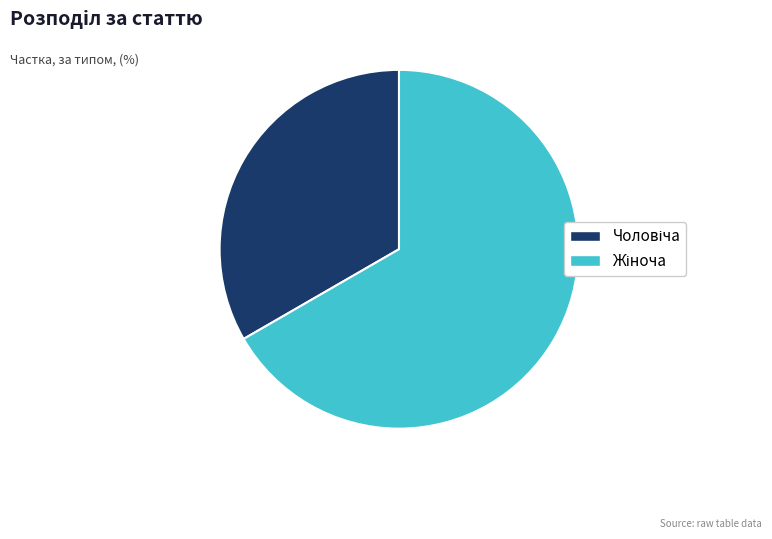

Does any single category account for the majority?

Yes